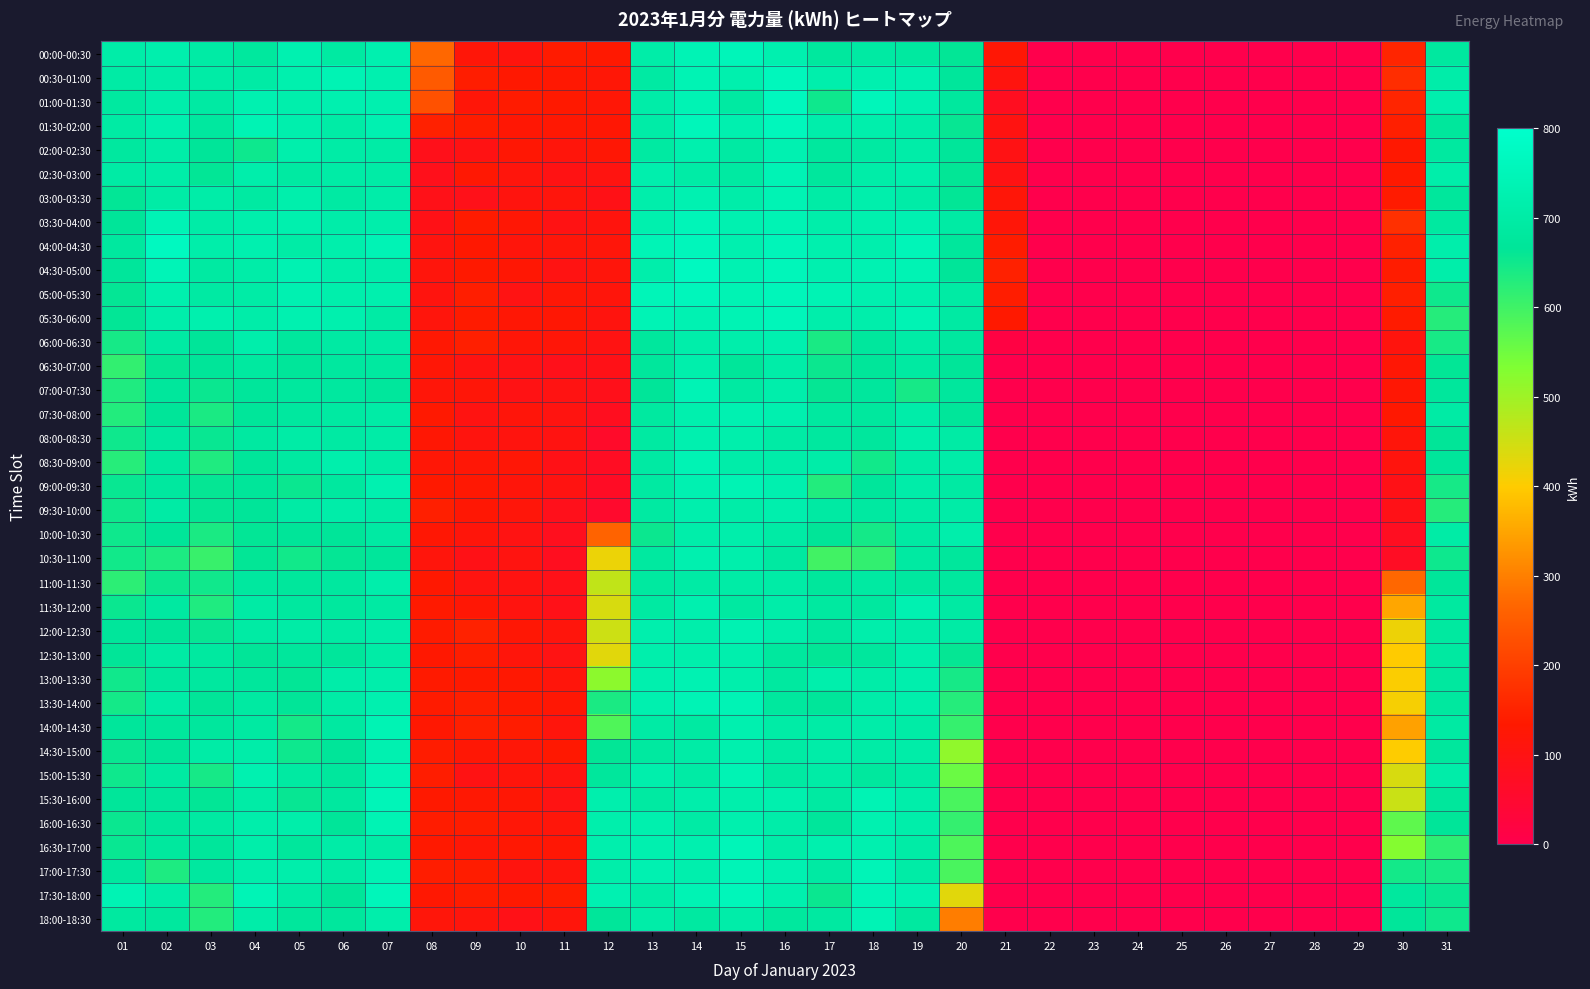

Reading right to left, extract all data points from this chart.

00:00-00:30: 31=682	30=156	29=0	28=0	27=0	26=0	25=0	24=0	23=0	22=0	21=124	20=663	19=687	18=695	17=681	16=726	15=751	14=740	13=705	12=132	11=136	10=110	09=120	08=269	07=726	06=691	05=727	04=680	03=698	02=720	01=706
00:30-01:00: 31=709	30=168	29=0	28=0	27=0	26=0	25=0	24=0	23=0	22=0	21=108	20=672	19=730	18=724	17=718	16=759	15=722	14=739	13=693	12=123	11=129	10=130	09=142	08=247	07=726	06=737	05=721	04=698	03=703	02=710	01=697
01:00-01:30: 31=719	30=156	29=0	28=0	27=0	26=0	25=0	24=0	23=0	22=0	21=77	20=680	19=729	18=754	17=651	16=763	15=690	14=736	13=707	12=123	11=133	10=136	09=119	08=232	07=724	06=725	05=716	04=727	03=694	02=713	01=686
01:30-02:00: 31=676	30=145	29=0	28=0	27=0	26=0	25=0	24=0	23=0	22=0	21=104	20=659	19=708	18=716	17=715	16=758	15=726	14=752	13=704	12=125	11=128	10=125	09=139	08=147	07=729	06=703	05=719	04=739	03=684	02=726	01=696
02:00-02:30: 31=686	30=131	29=0	28=0	27=0	26=0	25=0	24=0	23=0	22=0	21=97	20=671	19=706	18=691	17=681	16=729	15=693	14=723	13=690	12=124	11=113	10=126	09=99	08=89	07=702	06=703	05=716	04=652	03=666	02=705	01=684
02:30-03:00: 31=712	30=133	29=0	28=0	27=0	26=0	25=0	24=0	23=0	22=0	21=99	20=664	19=716	18=707	17=679	16=740	15=691	14=703	13=719	12=106	11=99	10=112	09=128	08=87	07=700	06=701	05=691	04=715	03=663	02=706	01=698
03:00-03:30: 31=675	30=137	29=0	28=0	27=0	26=0	25=0	24=0	23=0	22=0	21=119	20=663	19=704	18=716	17=702	16=739	15=709	14=729	13=714	12=95	11=111	10=109	09=90	08=92	07=708	06=695	05=717	04=691	03=707	02=701	01=663
03:30-04:00: 31=685	30=174	29=0	28=0	27=0	26=0	25=0	24=0	23=0	22=0	21=119	20=696	19=730	18=721	17=712	16=736	15=727	14=748	13=723	12=110	11=99	10=124	09=136	08=94	07=715	06=710	05=721	04=717	03=704	02=741	01=668
04:00-04:30: 31=713	30=147	29=0	28=0	27=0	26=0	25=0	24=0	23=0	22=0	21=139	20=674	19=747	18=719	17=721	16=751	15=725	14=755	13=743	12=116	11=116	10=114	09=131	08=107	07=742	06=718	05=700	04=726	03=711	02=770	01=684
04:30-05:00: 31=712	30=138	29=0	28=0	27=0	26=0	25=0	24=0	23=0	22=0	21=148	20=667	19=737	18=734	17=726	16=753	15=732	14=769	13=715	12=114	11=102	10=126	09=134	08=111	07=714	06=711	05=732	04=706	03=691	02=745	01=672
05:00-05:30: 31=651	30=145	29=0	28=0	27=0	26=0	25=0	24=0	23=0	22=0	21=142	20=696	19=723	18=724	17=738	16=753	15=739	14=756	13=747	12=114	11=122	10=100	09=143	08=108	07=722	06=718	05=731	04=701	03=695	02=721	01=662
05:30-06:00: 31=627	30=137	29=0	28=0	27=0	26=0	25=0	24=0	23=0	22=0	21=134	20=693	19=739	18=713	17=714	16=754	15=736	14=733	13=742	12=108	11=126	10=124	09=137	08=112	07=698	06=723	05=728	04=709	03=723	02=714	01=663
06:00-06:30: 31=641	30=110	29=0	28=0	27=0	26=0	25=0	24=0	23=0	22=0	21=16	20=682	19=700	18=679	17=640	16=725	15=714	14=711	13=679	12=103	11=119	10=119	09=144	08=127	07=699	06=694	05=678	04=714	03=667	02=694	01=643
06:30-07:00: 31=663	30=124	29=0	28=0	27=0	26=0	25=0	24=0	23=0	22=0	21=0	20=667	19=690	18=669	17=654	16=706	15=671	14=718	13=675	12=93	11=89	10=98	09=104	08=123	07=685	06=684	05=670	04=686	03=666	02=662	01=613
07:00-07:30: 31=674	30=125	29=0	28=0	27=0	26=0	25=0	24=0	23=0	22=0	21=0	20=679	19=643	18=678	17=660	16=713	15=690	14=740	13=668	12=89	11=102	10=97	09=119	08=118	07=675	06=682	05=680	04=673	03=656	02=676	01=633
07:30-08:00: 31=698	30=131	29=0	28=0	27=0	26=0	25=0	24=0	23=0	22=0	21=0	20=671	19=710	18=681	17=686	16=724	15=731	14=723	13=687	12=79	11=105	10=115	09=104	08=132	07=703	06=690	05=684	04=670	03=639	02=668	01=631
08:00-08:30: 31=665	30=115	29=0	28=0	27=0	26=0	25=0	24=0	23=0	22=0	21=0	20=697	19=717	18=679	17=684	16=699	15=716	14=725	13=691	12=60	11=104	10=108	09=108	08=126	07=704	06=694	05=702	04=688	03=657	02=689	01=650
08:30-09:00: 31=673	30=110	29=0	28=0	27=0	26=0	25=0	24=0	23=0	22=0	21=0	20=707	19=701	18=648	17=705	16=710	15=709	14=737	13=694	12=73	11=94	10=122	09=123	08=122	07=703	06=718	05=688	04=671	03=633	02=686	01=626
09:00-09:30: 31=643	30=94	29=0	28=0	27=0	26=0	25=0	24=0	23=0	22=0	21=0	20=693	19=708	18=672	17=631	16=726	15=736	14=731	13=691	12=68	11=104	10=115	09=127	08=134	07=727	06=683	05=655	04=669	03=660	02=682	01=657
09:30-10:00: 31=628	30=93	29=0	28=0	27=0	26=0	25=0	24=0	23=0	22=0	21=0	20=704	19=703	18=688	17=695	16=719	15=705	14=720	13=690	12=54	11=87	10=116	09=126	08=145	07=702	06=708	05=699	04=667	03=662	02=697	01=651
10:00-10:30: 31=700	30=75	29=0	28=0	27=0	26=0	25=0	24=0	23=0	22=0	21=0	20=714	19=695	18=645	17=665	16=698	15=713	14=711	13=654	12=263	11=81	10=102	09=115	08=126	07=695	06=666	05=667	04=663	03=638	02=666	01=651
10:30-11:00: 31=653	30=69	29=0	28=0	27=0	26=0	25=0	24=0	23=0	22=0	21=0	20=675	19=691	18=613	17=597	16=688	15=718	14=724	13=686	12=420	11=79	10=105	09=94	08=111	07=672	06=661	05=648	04=664	03=607	02=637	01=648
11:00-11:30: 31=669	30=269	29=0	28=0	27=0	26=0	25=0	24=0	23=0	22=0	21=0	20=680	19=684	18=690	17=675	16=702	15=700	14=698	13=685	12=465	11=91	10=104	09=106	08=130	07=713	06=683	05=675	04=682	03=649	02=654	01=620
11:30-12:00: 31=685	30=351	29=0	28=0	27=0	26=0	25=0	24=0	23=0	22=0	21=0	20=695	19=729	18=683	17=687	16=708	15=689	14=724	13=692	12=441	11=92	10=107	09=124	08=135	07=694	06=680	05=684	04=698	03=633	02=688	01=656
12:00-12:30: 31=686	30=418	29=0	28=0	27=0	26=0	25=0	24=0	23=0	22=0	21=0	20=699	19=708	18=714	17=682	16=714	15=732	14=715	13=720	12=452	11=112	10=124	09=149	08=137	07=708	06=696	05=703	04=696	03=658	02=667	01=672
12:30-13:00: 31=689	30=399	29=0	28=0	27=0	26=0	25=0	24=0	23=0	22=0	21=0	20=660	19=717	18=678	17=664	16=681	15=720	14=718	13=716	12=430	11=100	10=114	09=141	08=131	07=702	06=673	05=675	04=665	03=687	02=696	01=665
13:00-13:30: 31=682	30=404	29=0	28=0	27=0	26=0	25=0	24=0	23=0	22=0	21=0	20=643	19=719	18=706	17=717	16=685	15=717	14=734	13=723	12=520	11=113	10=129	09=133	08=135	07=714	06=708	05=664	04=675	03=684	02=683	01=649
13:30-14:00: 31=684	30=408	29=0	28=0	27=0	26=0	25=0	24=0	23=0	22=0	21=0	20=628	19=718	18=710	17=671	16=681	15=741	14=742	13=725	12=638	11=125	10=132	09=143	08=136	07=725	06=703	05=665	04=692	03=665	02=704	01=645
14:00-14:30: 31=693	30=344	29=0	28=0	27=0	26=0	25=0	24=0	23=0	22=0	21=0	20=610	19=700	18=709	17=700	16=703	15=725	14=692	13=699	12=583	11=112	10=138	09=145	08=129	07=736	06=689	05=644	04=692	03=679	02=675	01=673
14:30-15:00: 31=679	30=400	29=0	28=0	27=0	26=0	25=0	24=0	23=0	22=0	21=0	20=515	19=706	18=700	17=706	16=696	15=721	14=702	13=687	12=663	11=130	10=121	09=124	08=138	07=728	06=666	05=652	04=709	03=701	02=670	01=657
15:00-15:30: 31=710	30=441	29=0	28=0	27=0	26=0	25=0	24=0	23=0	22=0	21=0	20=555	19=698	18=680	17=701	16=690	15=736	14=697	13=716	12=675	11=107	10=113	09=99	08=142	07=736	06=677	05=692	04=728	03=643	02=692	01=650
15:30-16:00: 31=676	30=456	29=0	28=0	27=0	26=0	25=0	24=0	23=0	22=0	21=0	20=590	19=712	18=738	17=690	16=722	15=716	14=713	13=691	12=719	11=100	10=124	09=127	08=134	07=749	06=684	05=659	04=701	03=663	02=678	01=671
16:00-16:30: 31=667	30=568	29=0	28=0	27=0	26=0	25=0	24=0	23=0	22=0	21=0	20=611	19=712	18=727	17=673	16=708	15=722	14=699	13=722	12=717	11=117	10=121	09=140	08=139	07=737	06=666	05=712	04=715	03=690	02=678	01=655
16:30-17:00: 31=620	30=528	29=0	28=0	27=0	26=0	25=0	24=0	23=0	22=0	21=0	20=585	19=701	18=724	17=721	16=707	15=748	14=725	13=724	12=720	11=124	10=127	09=122	08=134	07=700	06=704	05=676	04=712	03=672	02=680	01=657
17:00-17:30: 31=642	30=646	29=0	28=0	27=0	26=0	25=0	24=0	23=0	22=0	21=0	20=590	19=703	18=744	17=695	16=731	15=744	14=719	13=731	12=711	11=111	10=108	09=138	08=141	07=739	06=699	05=713	04=714	03=682	02=635	01=682
17:30-18:00: 31=657	30=680	29=0	28=0	27=0	26=0	25=0	24=0	23=0	22=0	21=0	20=430	19=732	18=744	17=656	16=721	15=754	14=737	13=704	12=729	11=138	10=132	09=138	08=129	07=754	06=666	05=698	04=743	03=629	02=707	01=737
18:00-18:30: 31=650	30=671	29=0	28=0	27=0	26=0	25=0	24=0	23=0	22=0	21=0	20=298	19=686	18=741	17=688	16=680	15=709	14=689	13=705	12=669	11=114	10=93	09=112	08=117	07=715	06=679	05=674	04=708	03=630	02=680	01=685